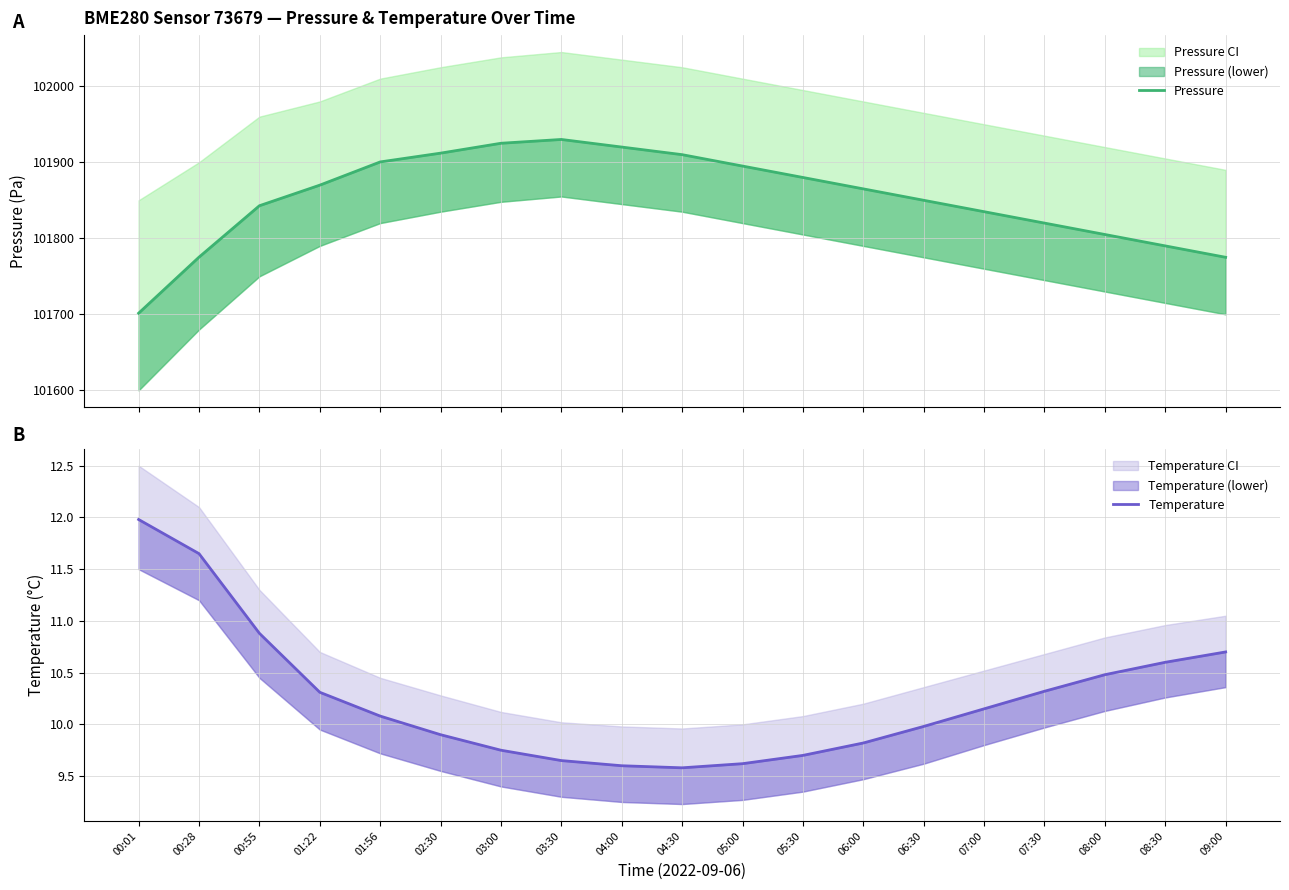

At which label is Pressure closest to 101815?

07:30